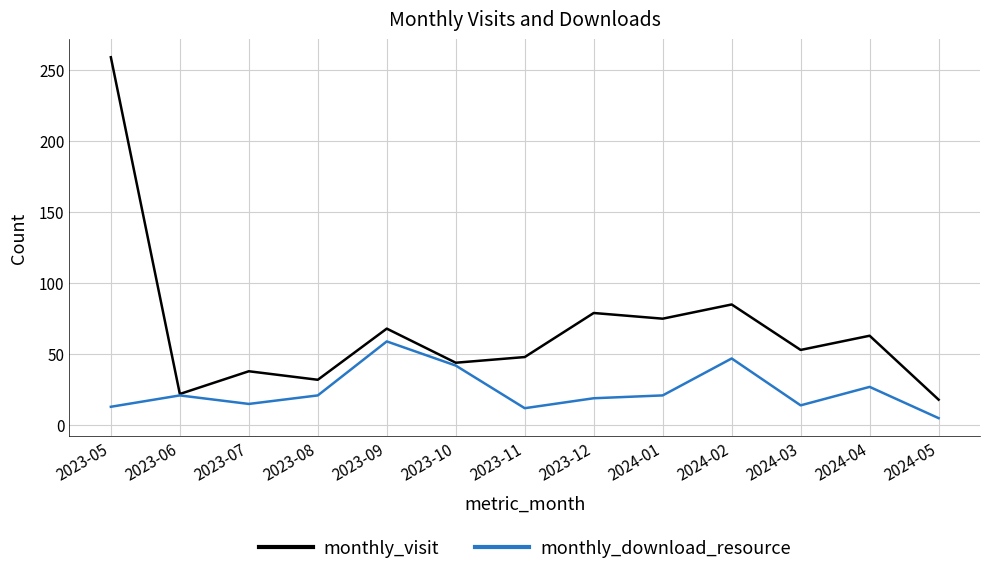

What is the minimum value shown in the chart?

5